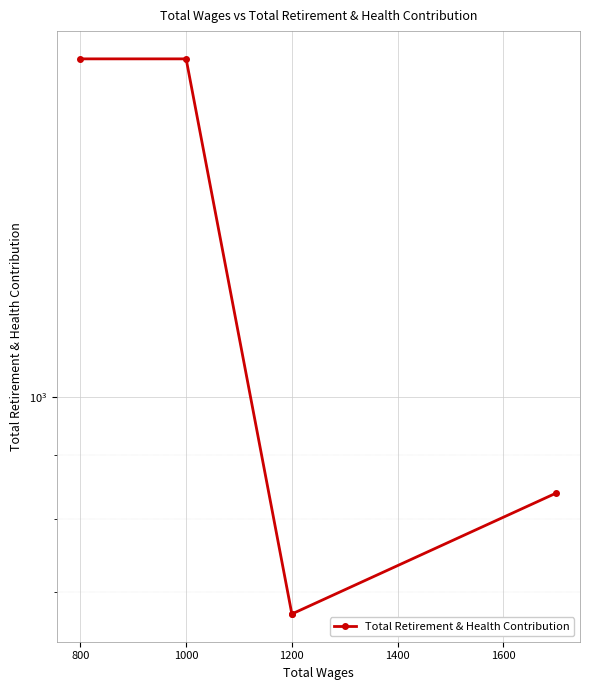

What is the value of the 1st point from the left?

1852